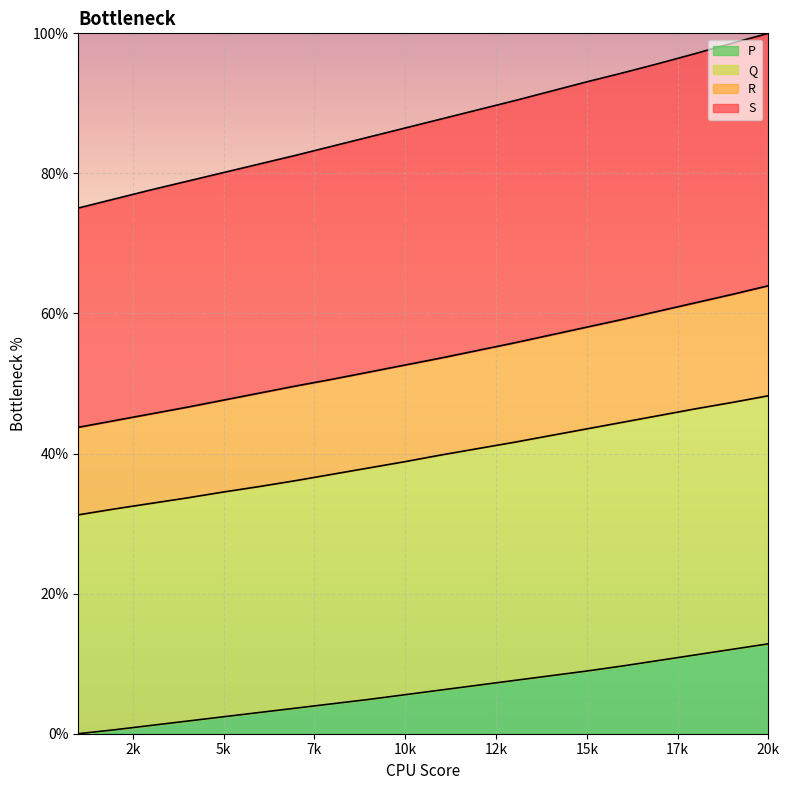

What is the highest value of the P series?

12.8